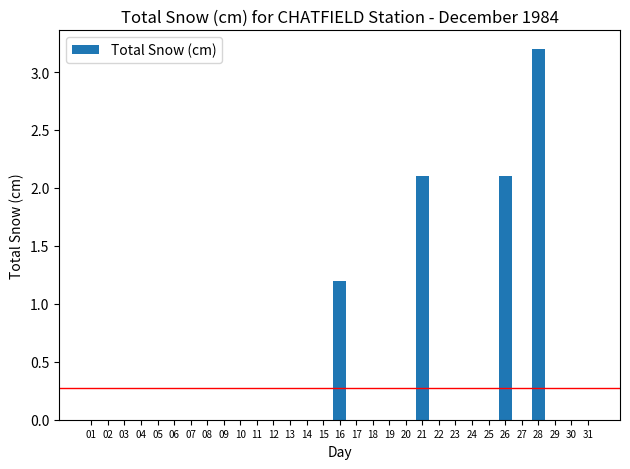

What is the sum of all values?

8.6